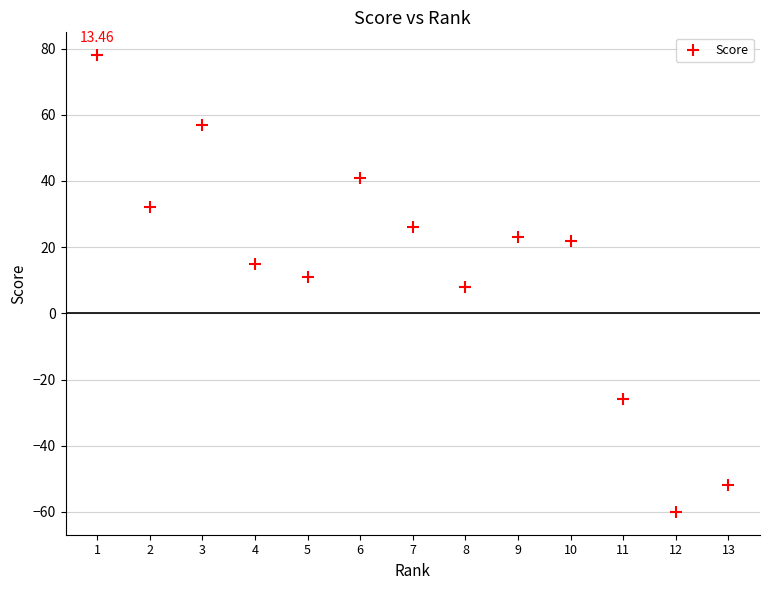

What is the range of X values (max minus min)?

12